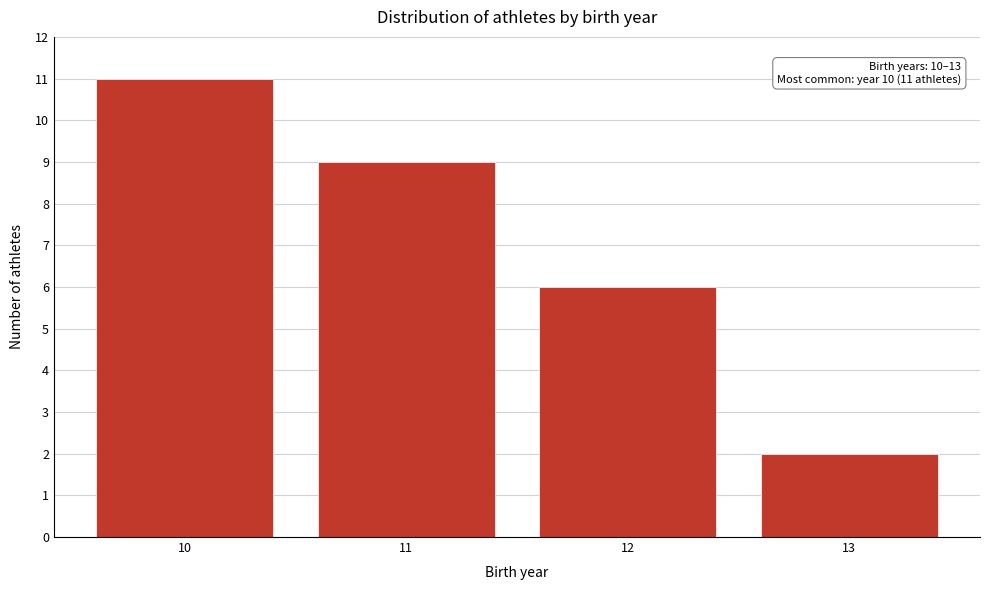

Reading left to right, extract all data points from this chart.

10=11	11=9	12=6	13=2